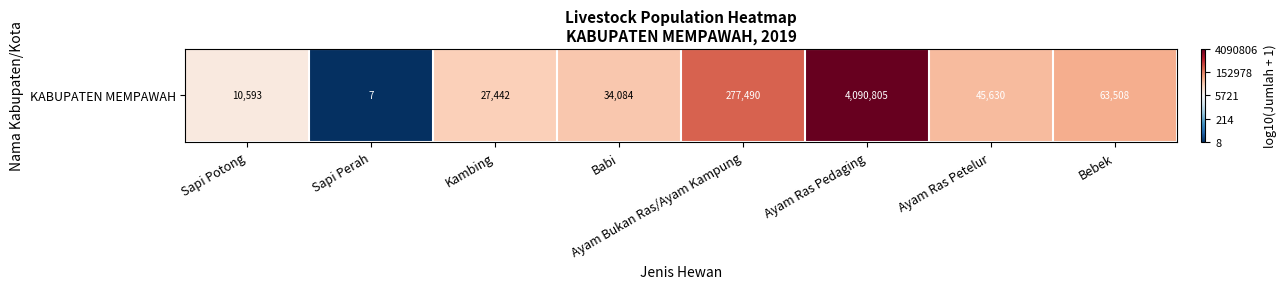

At which label is the value closest to 3?

Sapi Potong